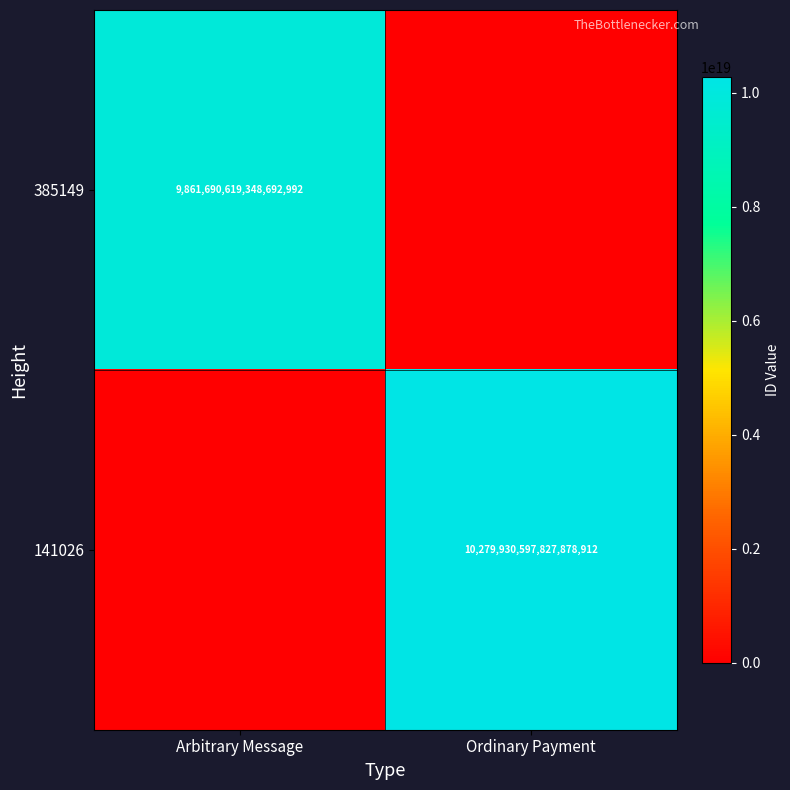

The 141026 series shows 10279930597827878912 at Ordinary Payment. True or false?

True